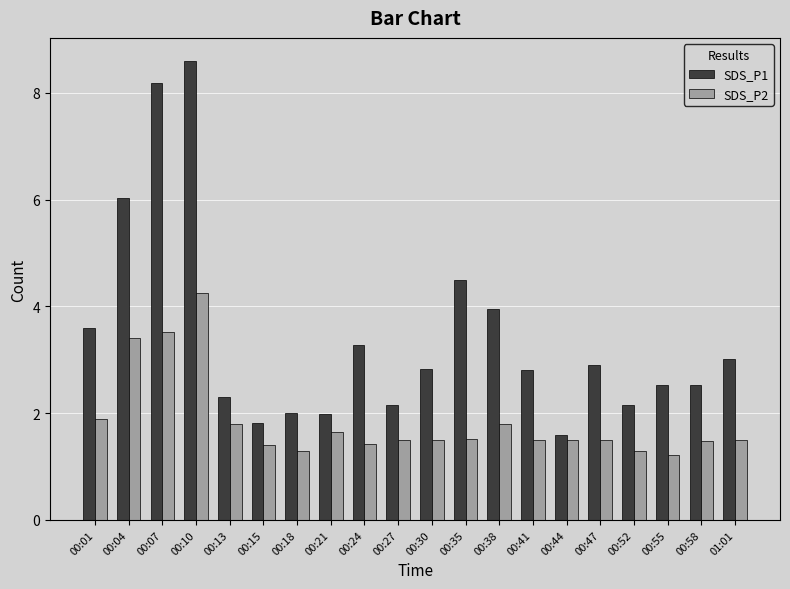

What is the label of the 2nd bar from the right?

00:58